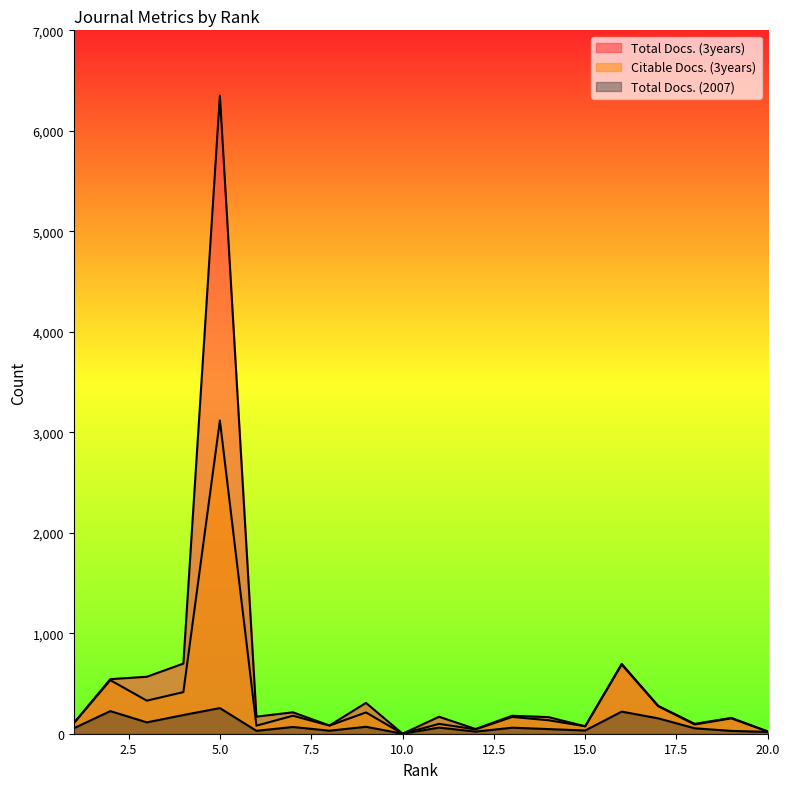

List the series in order of their overall mean, lowest first.

Total Docs. (2007), Citable Docs. (3years), Total Docs. (3years)